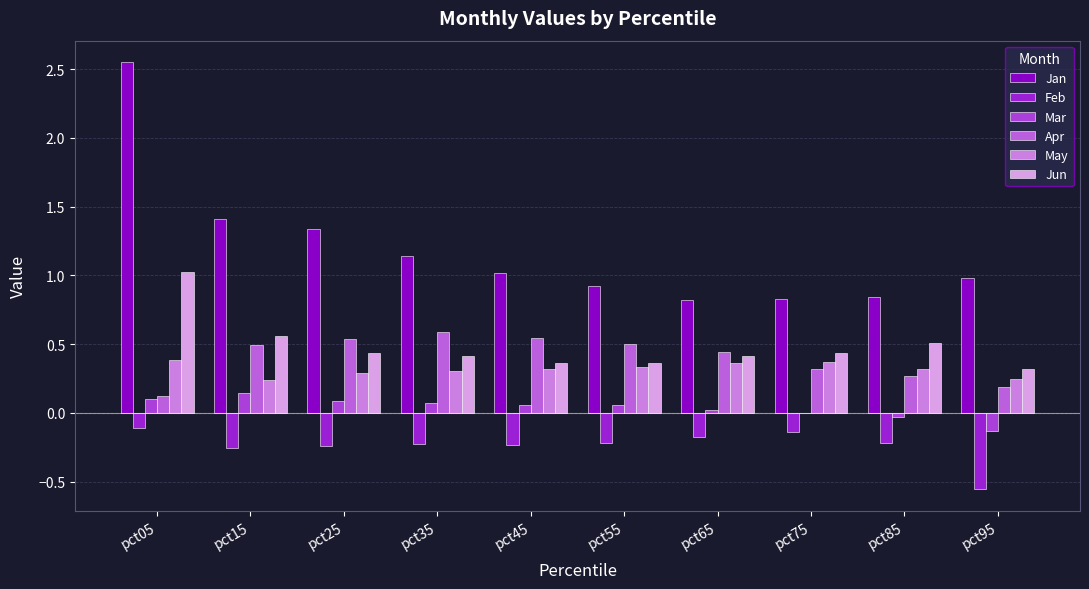

What is the difference between the Apr values at pct45 and pct65?

0.1